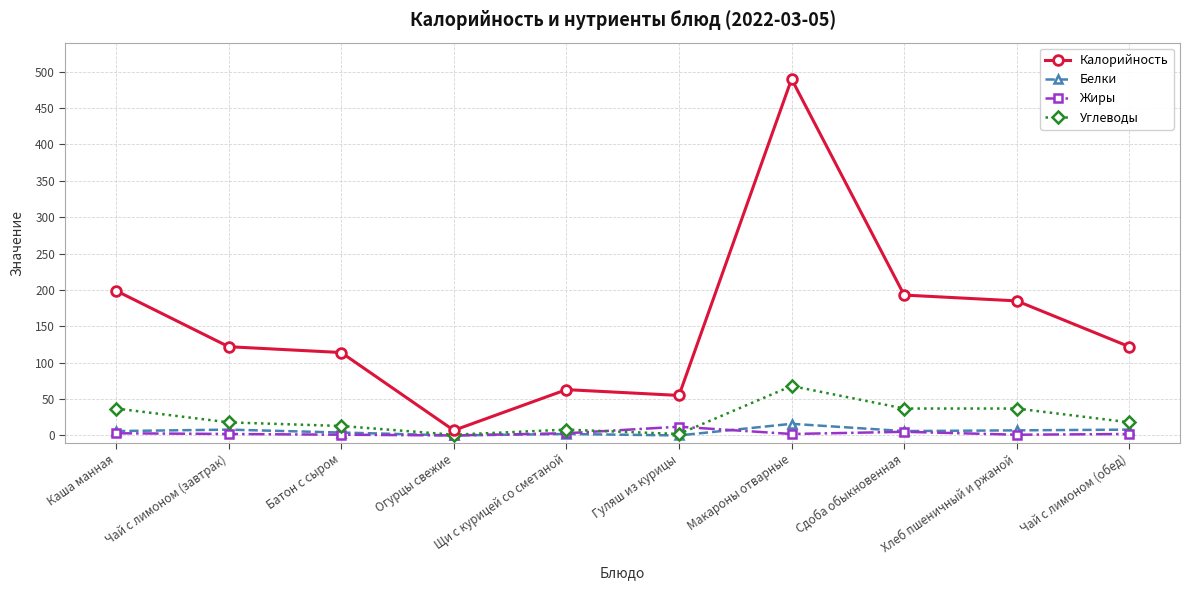

What is the label of the 1st point from the left?

Каша манная